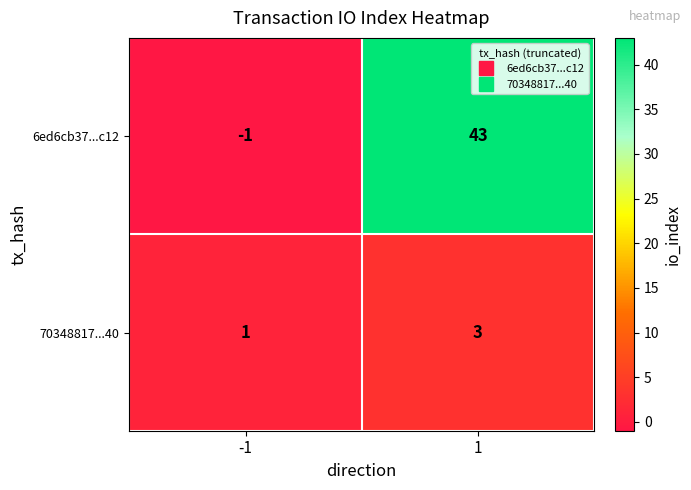

At how many categories does at least one series exceed 29?

1